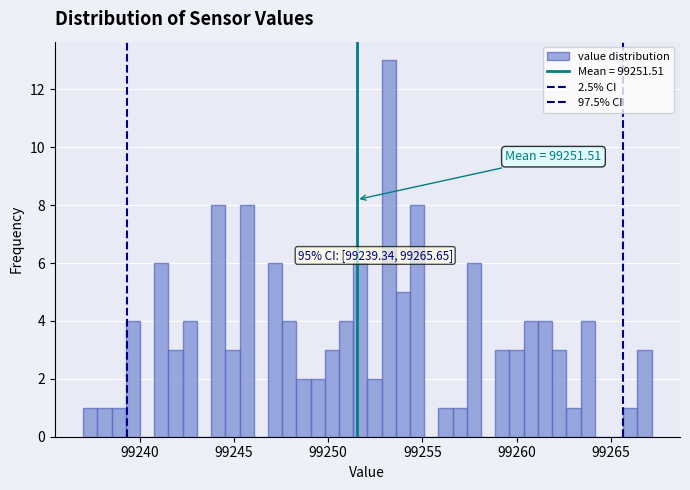

Read against the x-axis, roughly where is the centre of the tallest bar?

99253.0